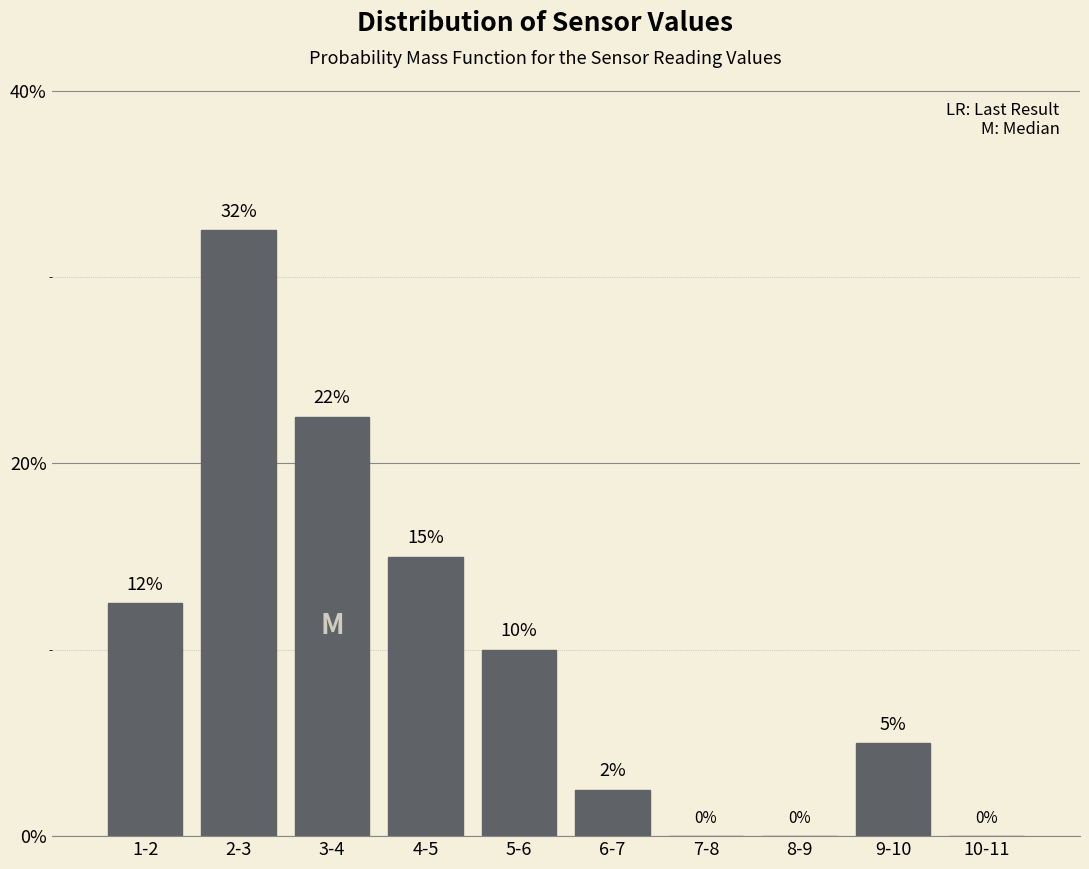

Where does the data first go above 10?

1-2